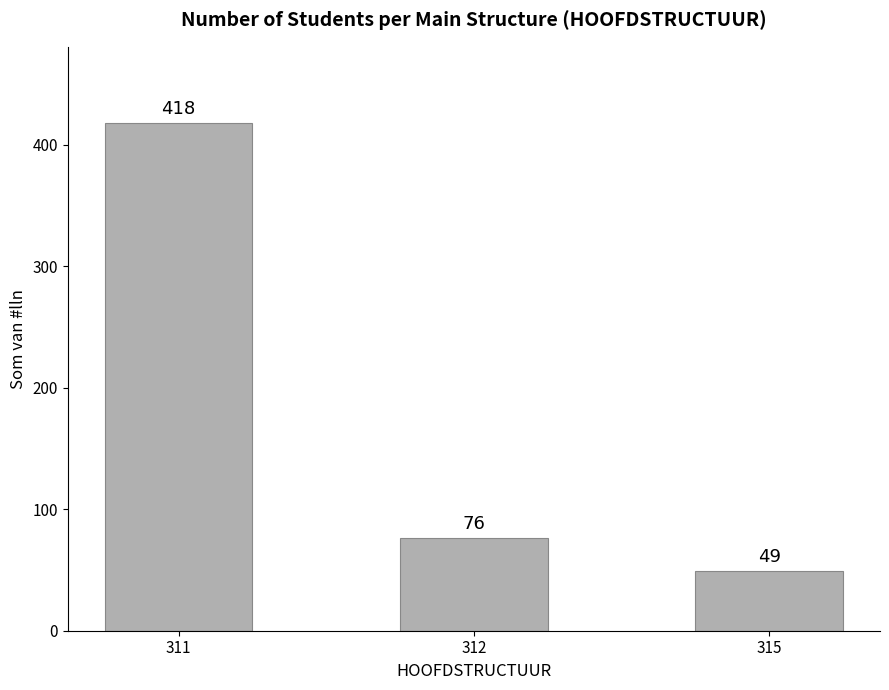

What is the greatest value displayed?

418